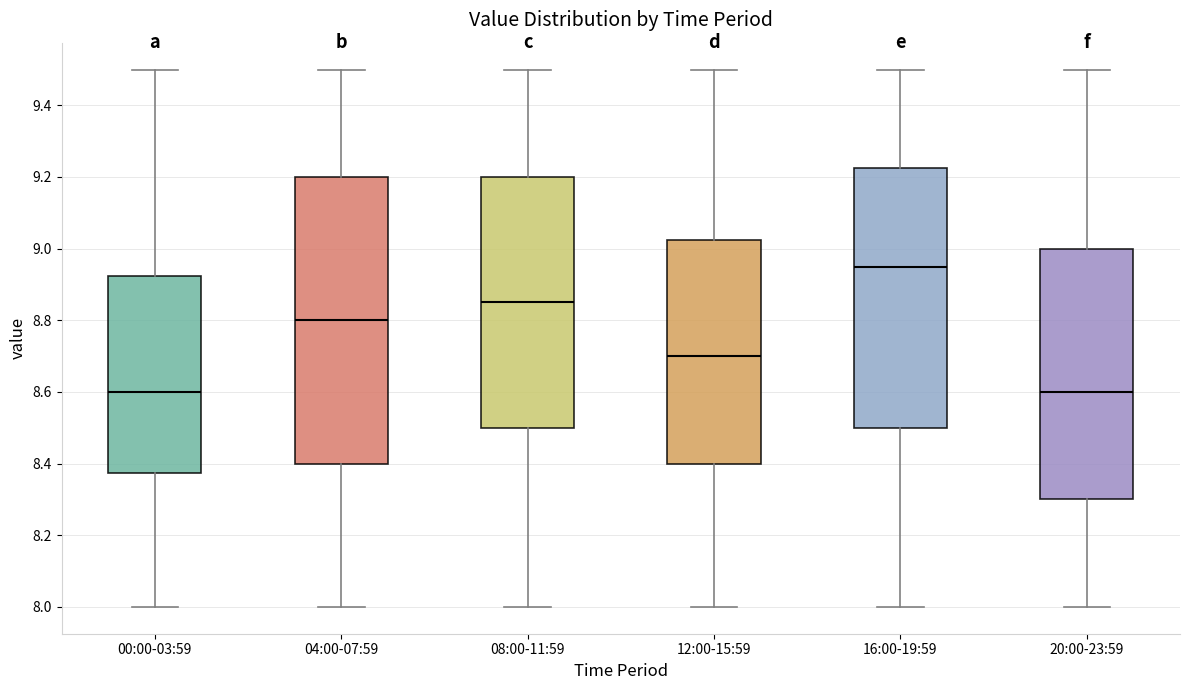

Reading left to right, transcribe this box plot: for each box, give where its median line is, the range the box spans, and where its two whiskers end, as read against the y-axis. The values are not printed on the chart, so give them approximately, as read against the axis.

00:00-03:59: median 8.60, box 8.38 to 8.92, whiskers 8.00 to 9.50
04:00-07:59: median 8.80, box 8.40 to 9.20, whiskers 8.00 to 9.50
08:00-11:59: median 8.86, box 8.50 to 9.20, whiskers 8.00 to 9.50
12:00-15:59: median 8.70, box 8.40 to 9.02, whiskers 8.00 to 9.50
16:00-19:59: median 8.96, box 8.50 to 9.22, whiskers 8.00 to 9.50
20:00-23:59: median 8.60, box 8.30 to 9.00, whiskers 8.00 to 9.50